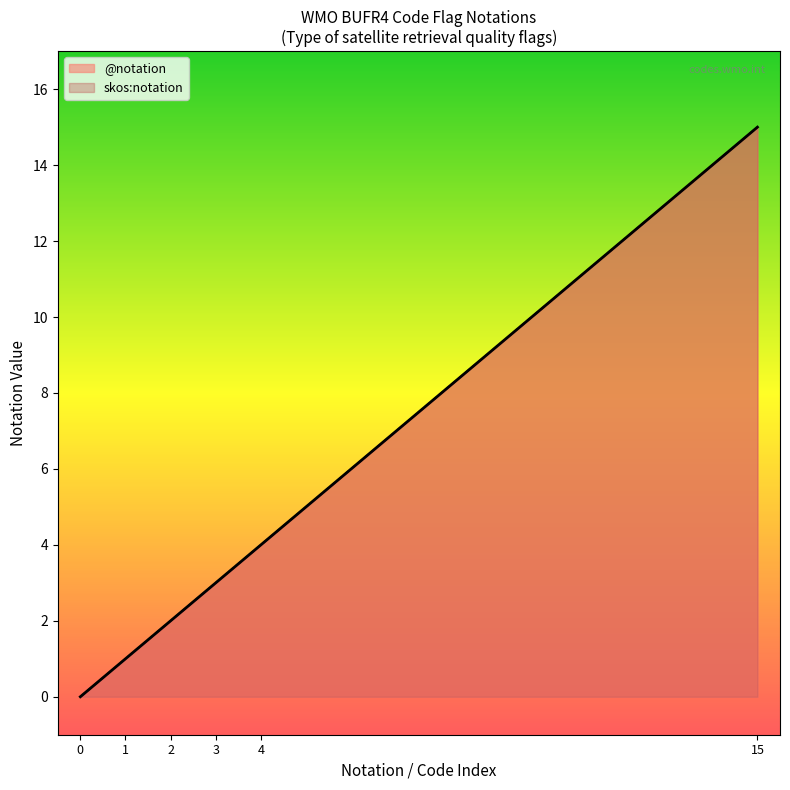

What is the total value across all series at 15?

30